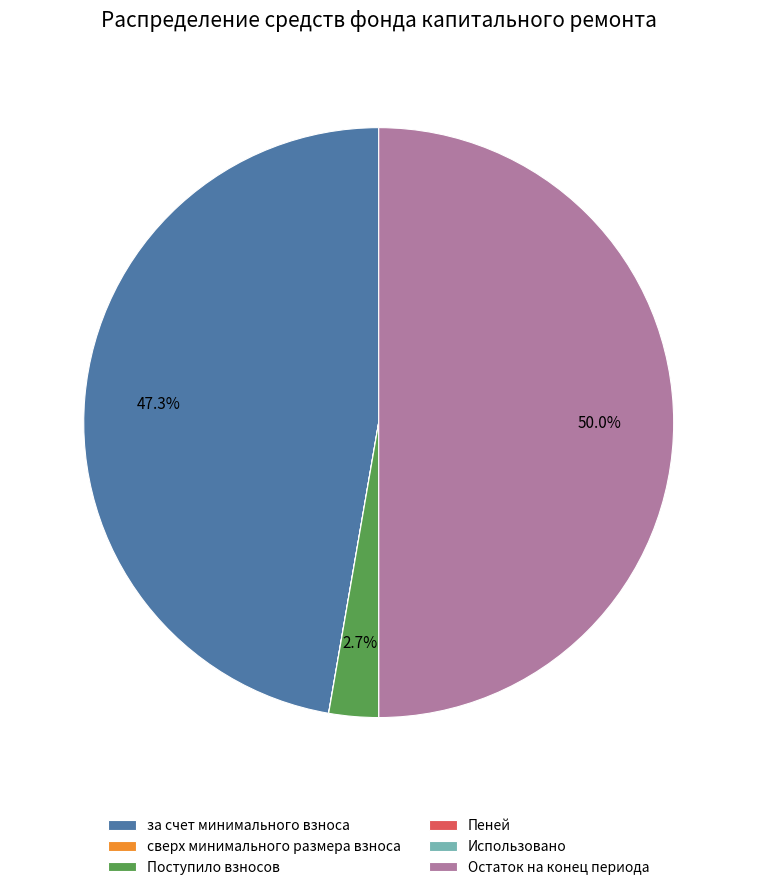

Which slice is the largest?

Остаток на конец периода